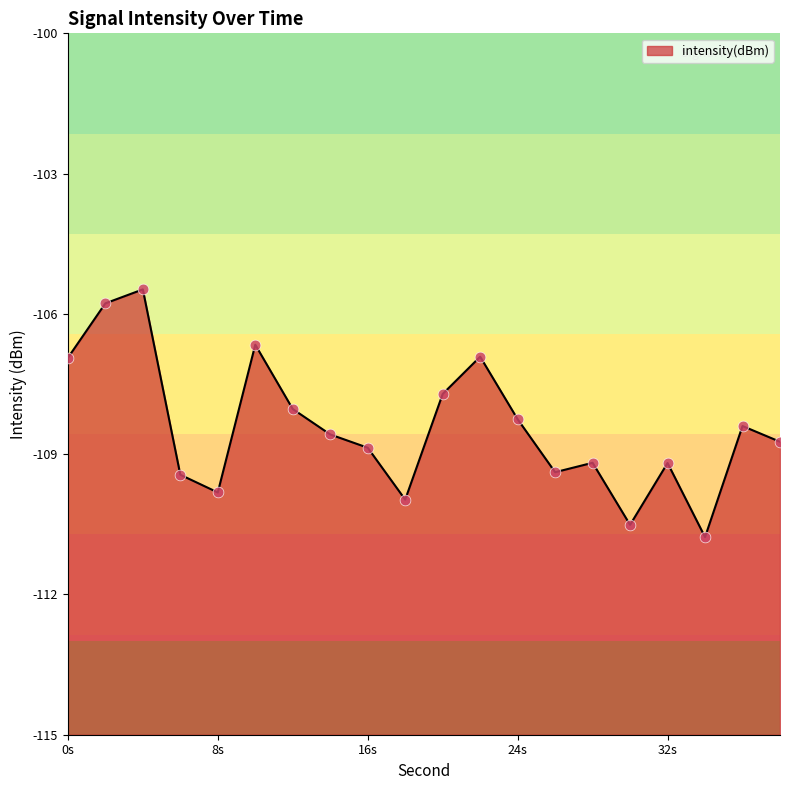

What is the change in value from 16 to 20?

+1.1